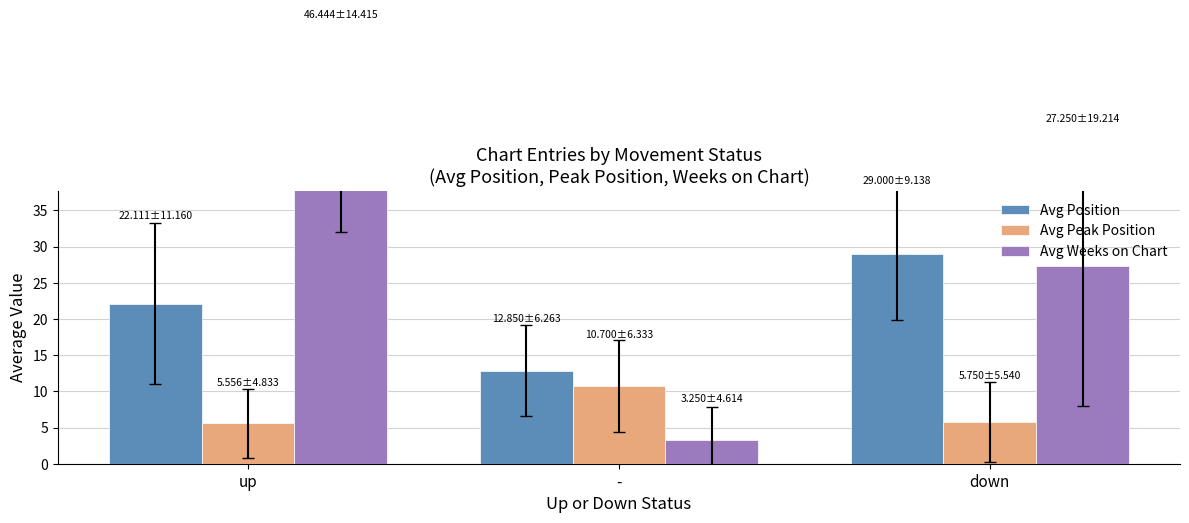

Is the value of Avg Peak Position at up greater than the value of Avg Weeks on Chart at down?

No